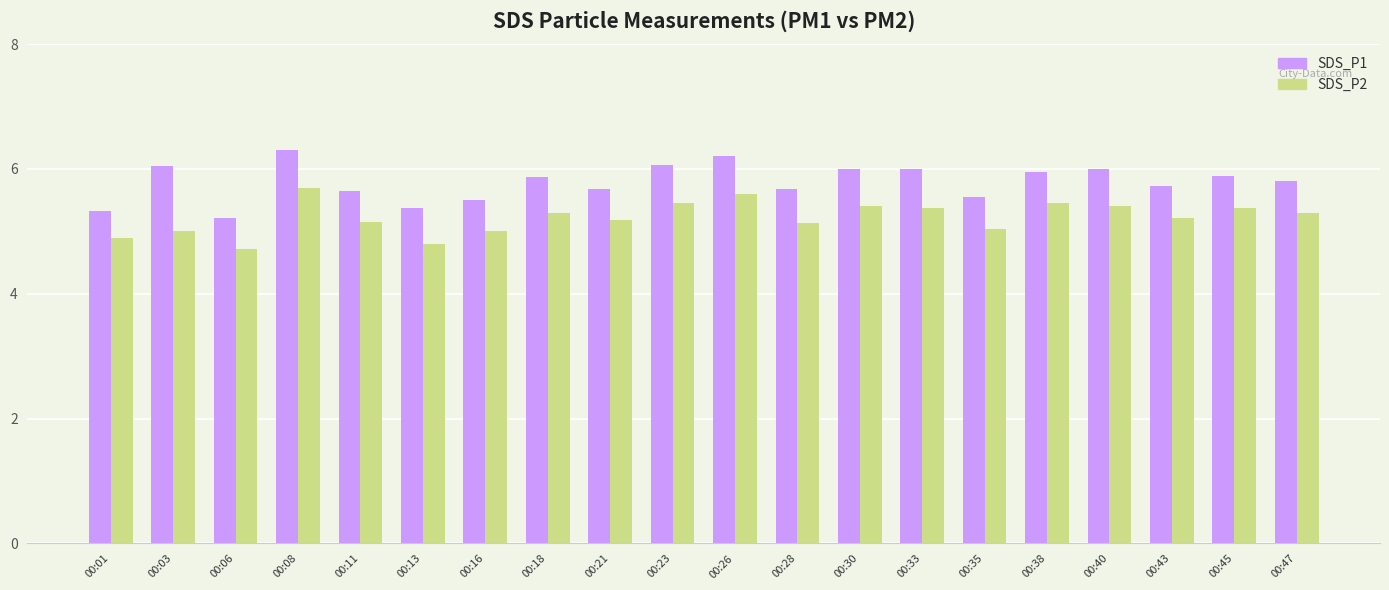

The SDS_P1 series shows 6.3 at 00:08. True or false?

True